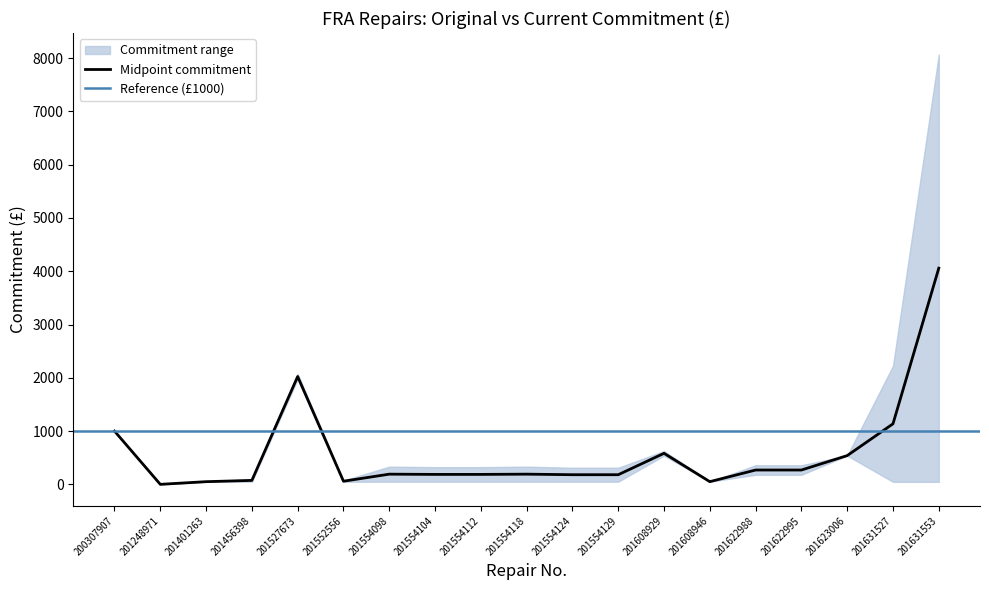

Is it true that Midpoint commitment equals -1250.2 at 201248971?

False